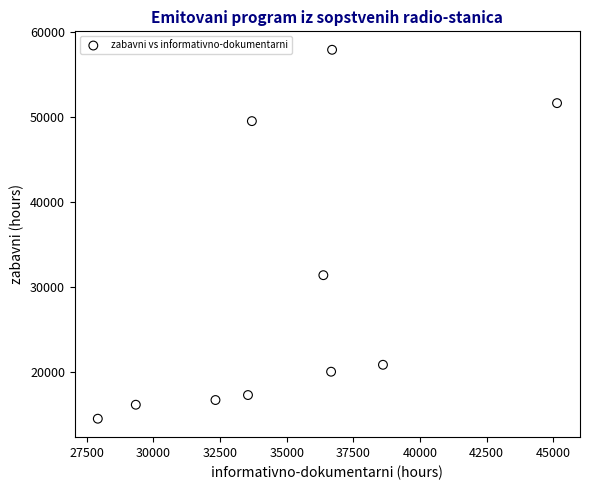

What is the average X value?

35032